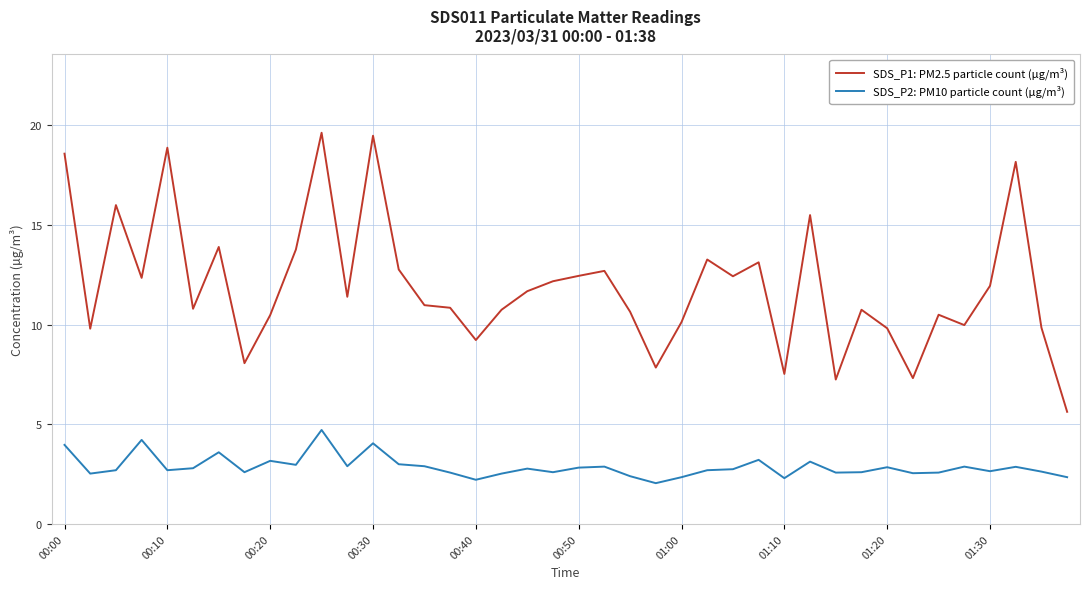

What is the maximum value shown in the chart?

19.6